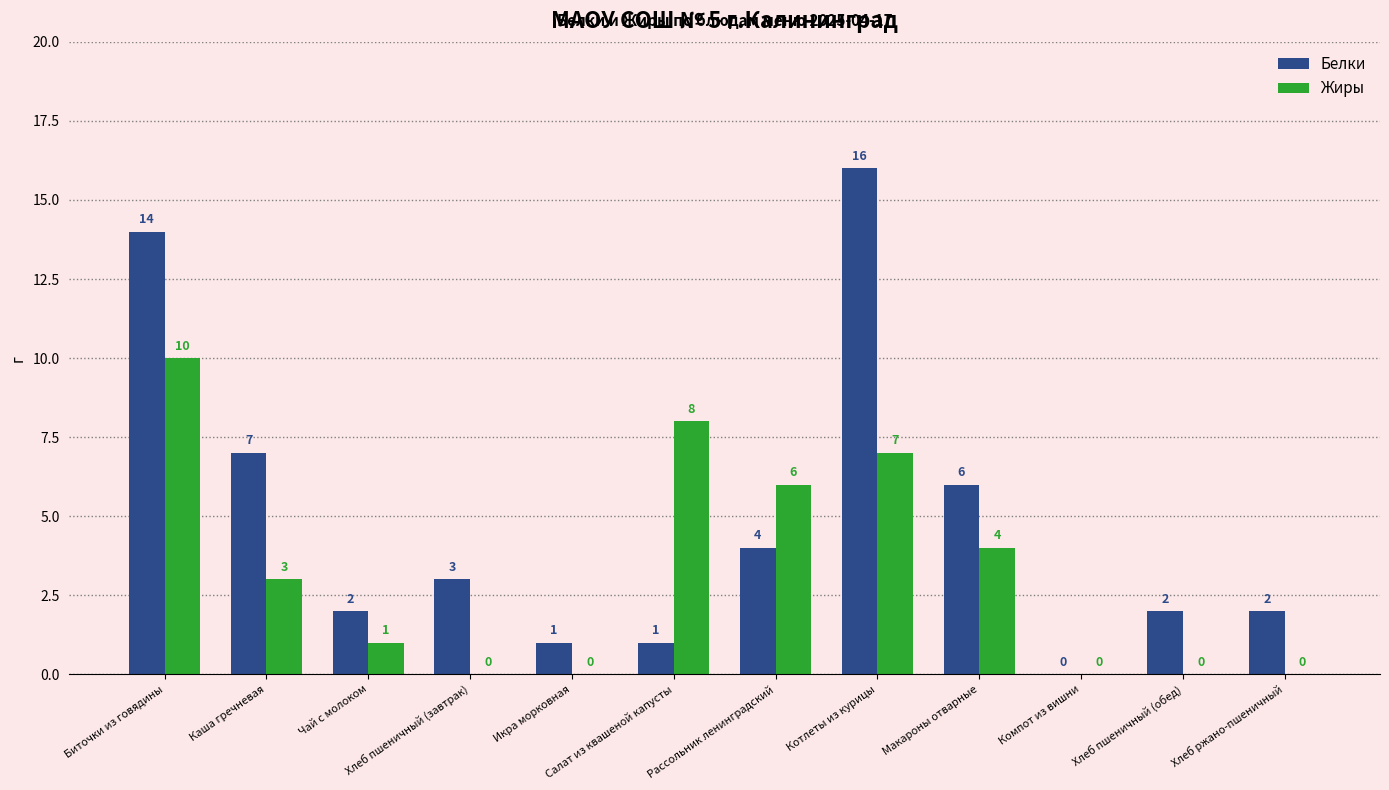

At which category is the sum across all series the highest?

Биточки из говядины